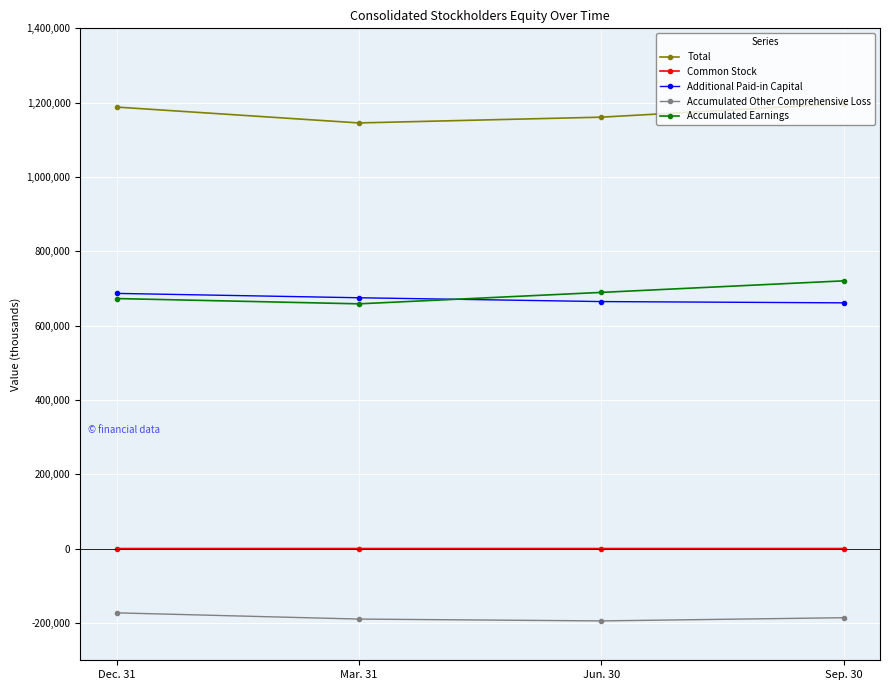

True or false: Total and Common Stock intersect in this chart.

False